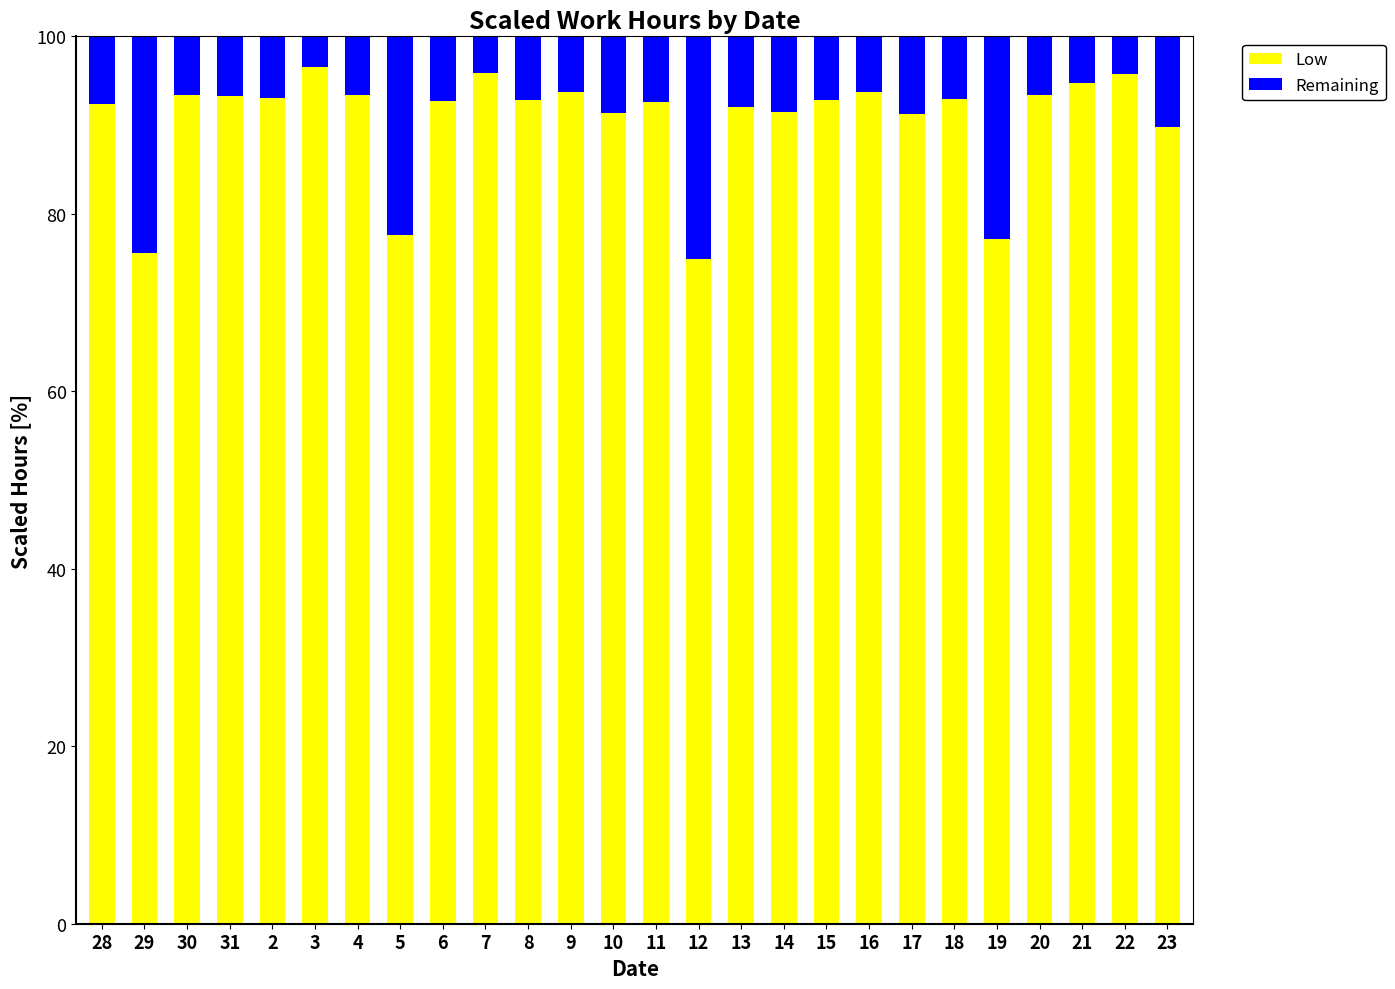

The value of Low at 22 is 95.8. True or false?

True